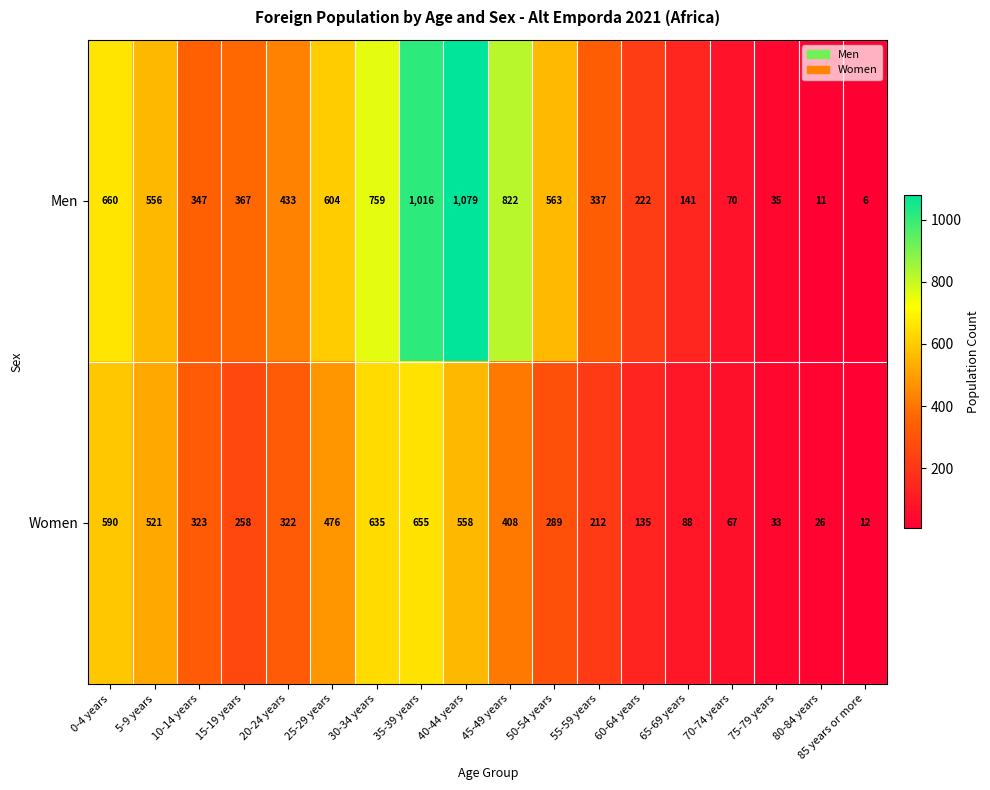

List the series in order of their overall mean, highest first.

Men, Women